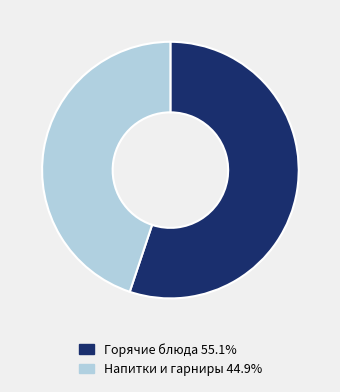

Is there a majority slice in this chart?

Yes